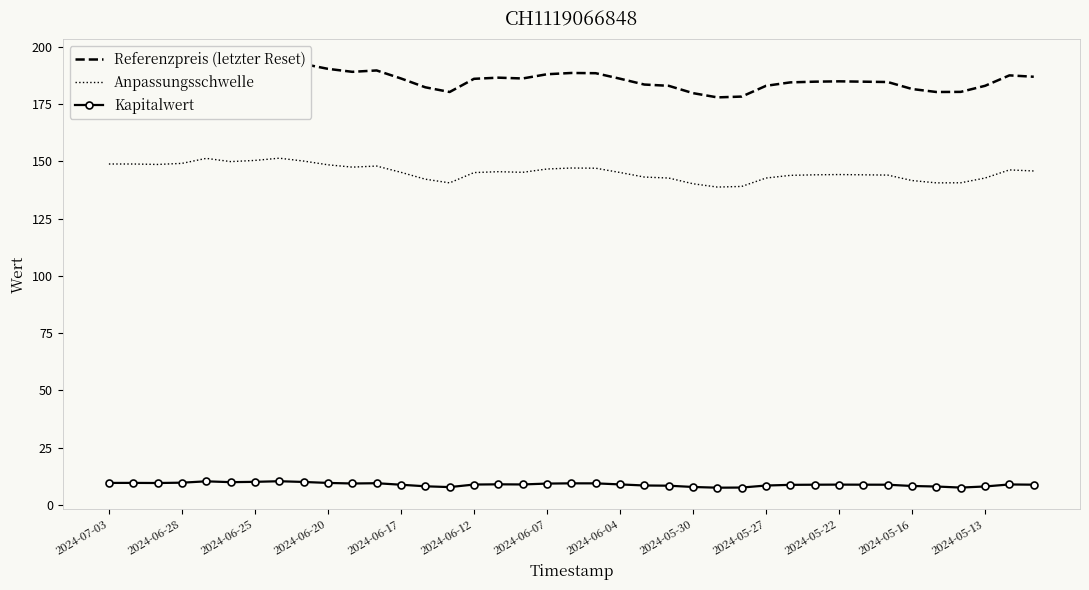

What is the difference between the maximum and minimum values in the Referenzpreis (letzter Reset) series?

16.2